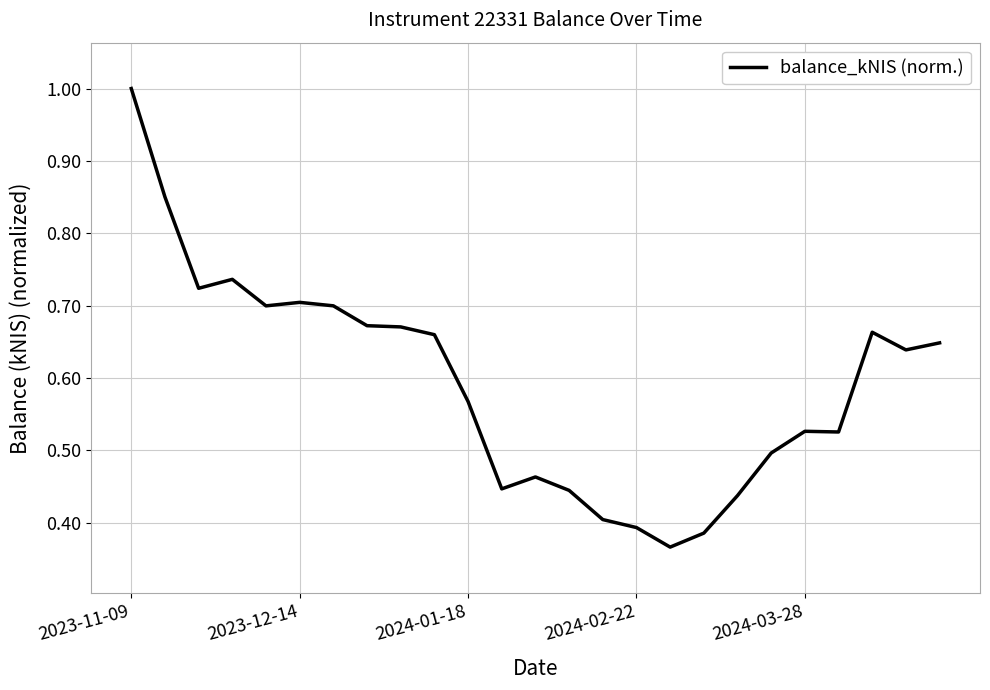

What is the greatest value displayed?

1.0